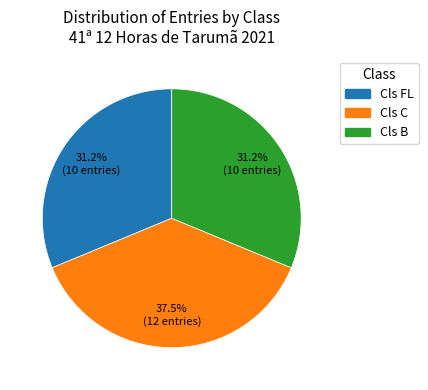

True or false: Cls FL accounts for 31% of the total.

True